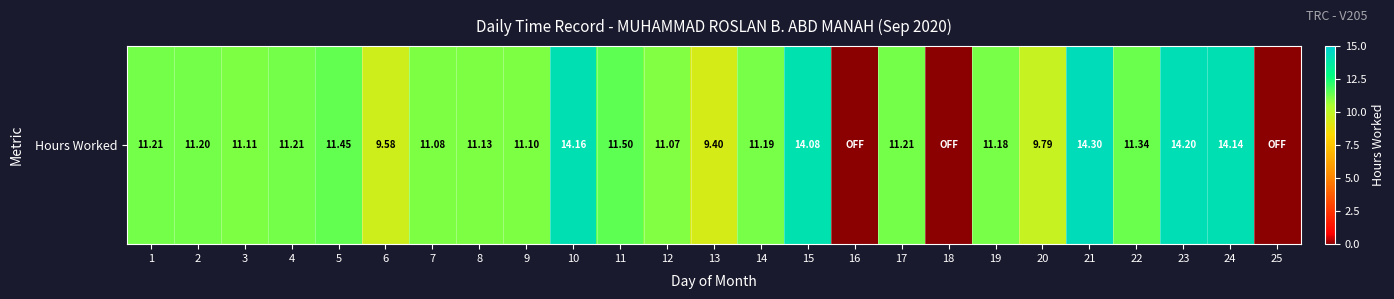

What is the sum of all values?

256.6